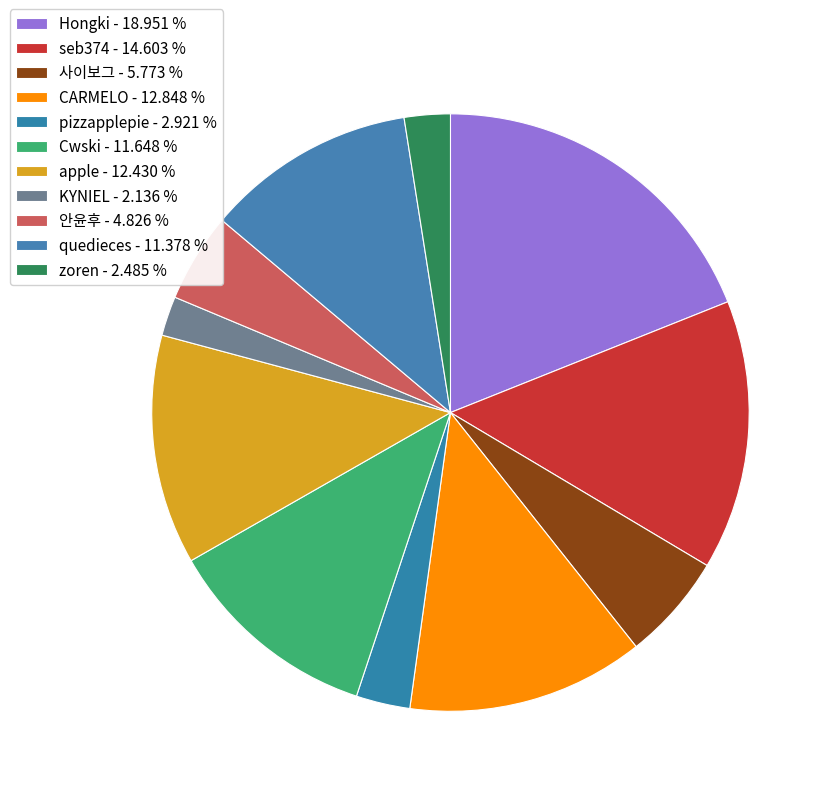

To the nearest percent, what is the difference between the largest and smallest slice percentages?

17%